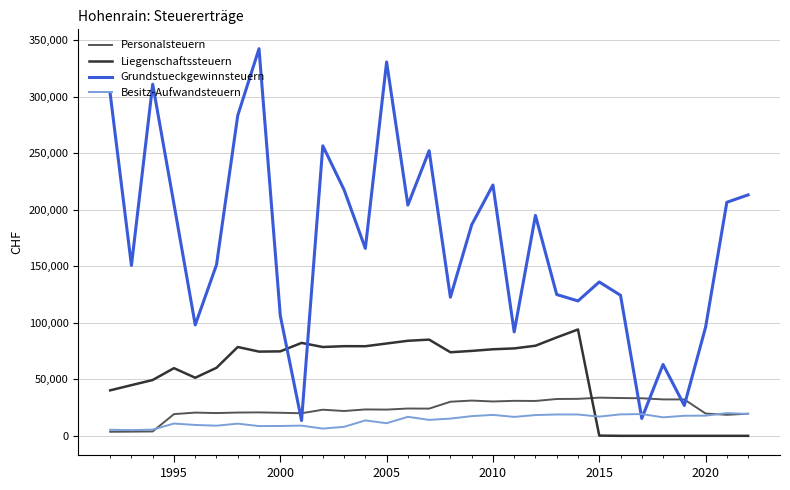

Which series has the largest total across all categories?

Grundstueckgewinnsteuern